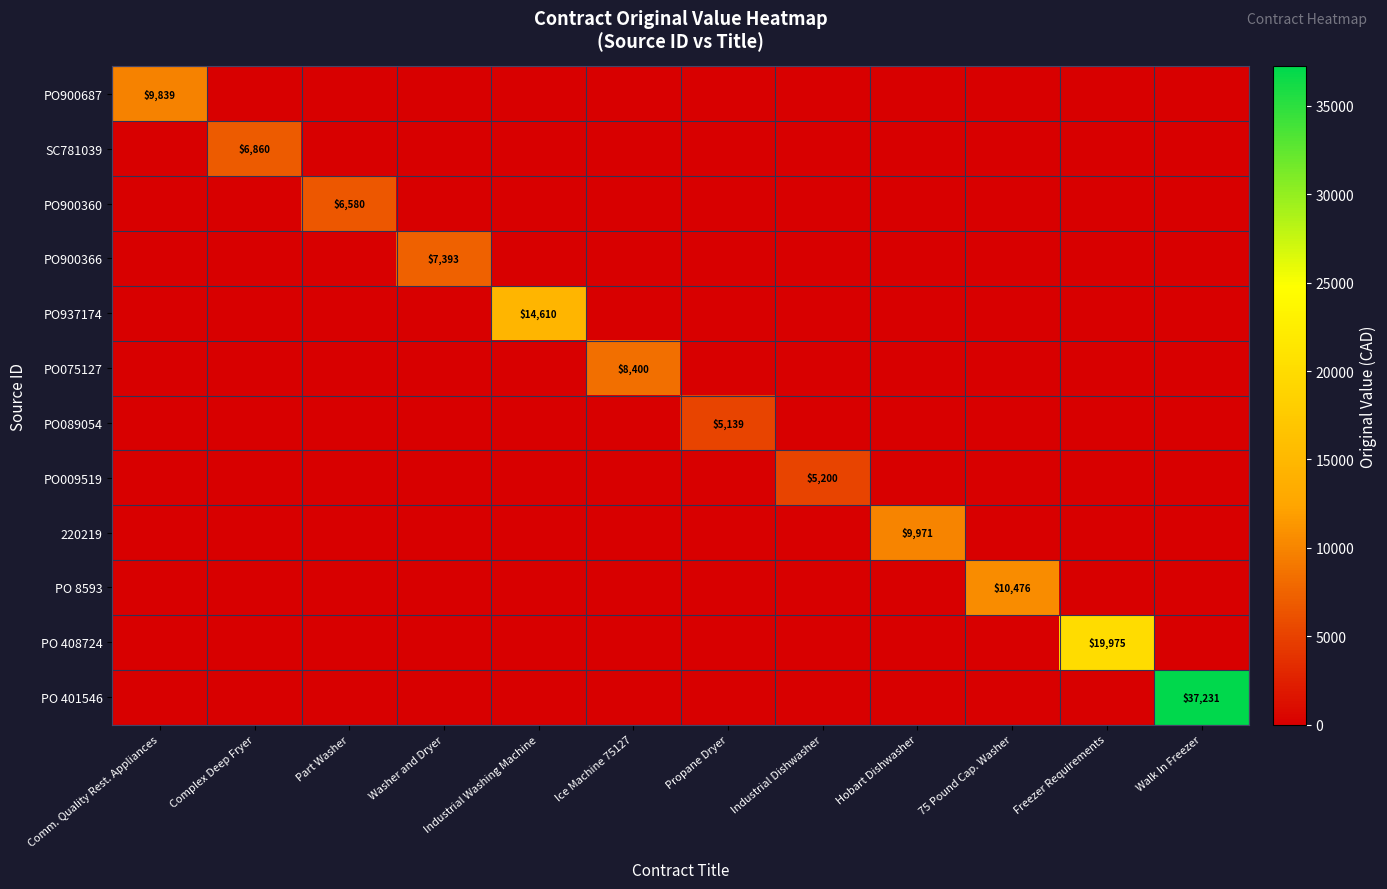

Which series has the largest range (max minus min)?

PO 401546